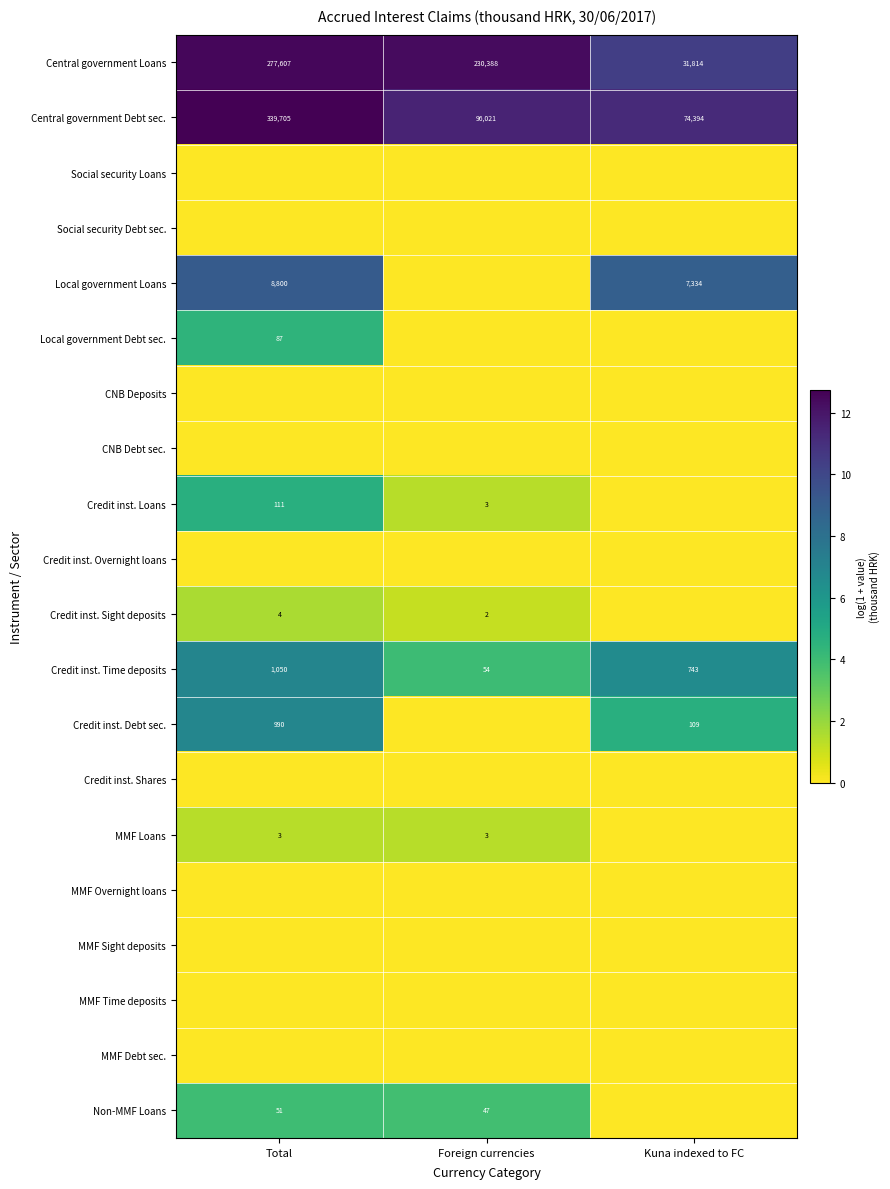

True or false: Central government Debt sec. has a value of 96021 at Foreign currencies.

True